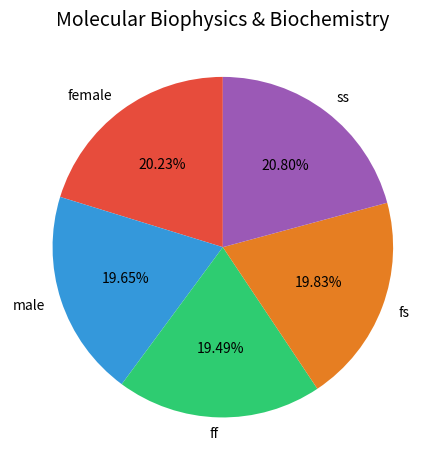

Is the sum of female and male greater than half?

No